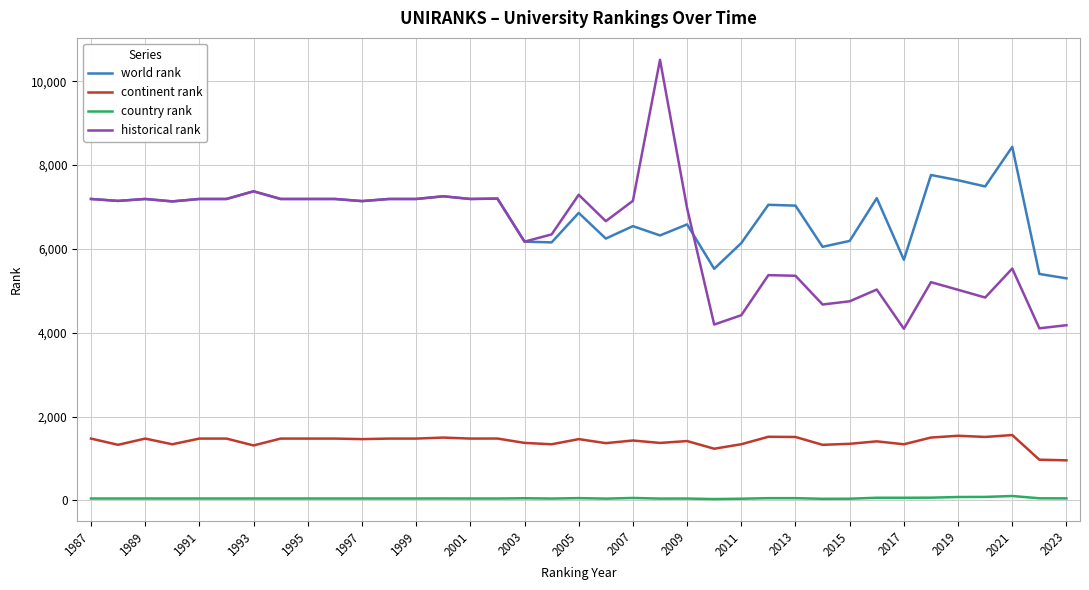

What is the maximum value shown in the chart?

10511.5